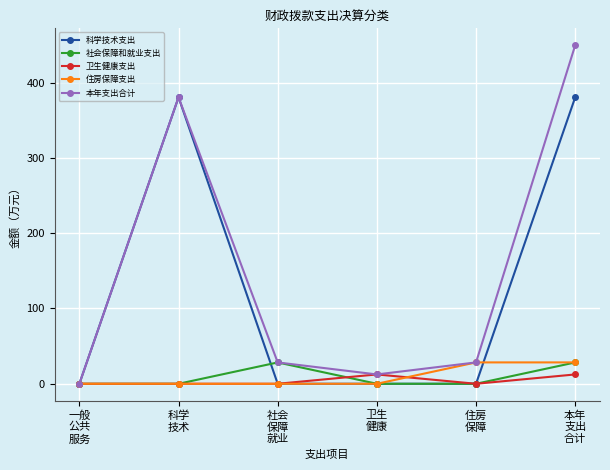

What is the difference between the second highest and minimum values in the 社会保障和就业支出 series?

28.3